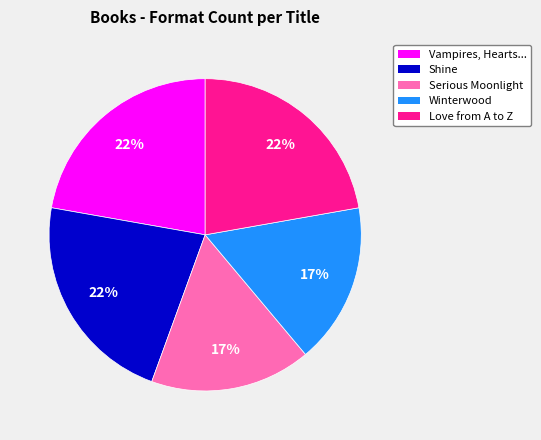

To the nearest percent, what percentage of the pie is Winterwood?

17%